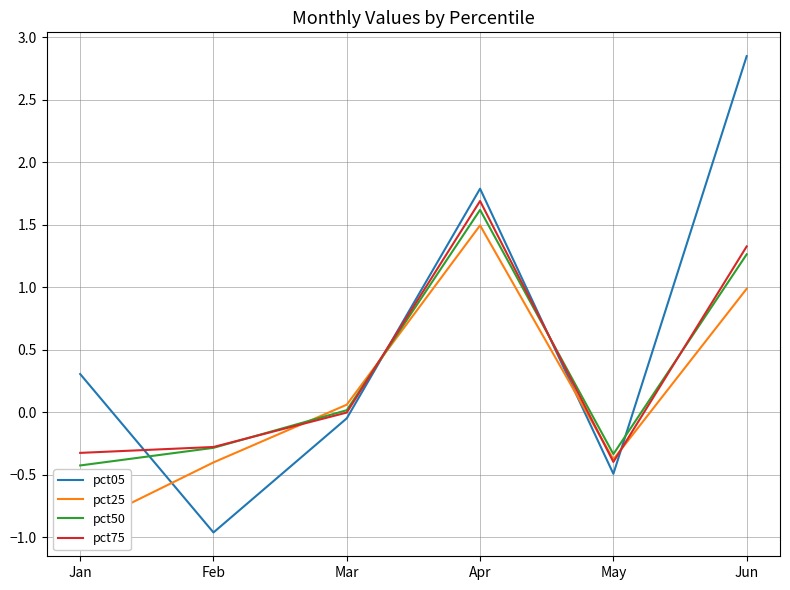

Between May and Apr, which is larger?

Apr